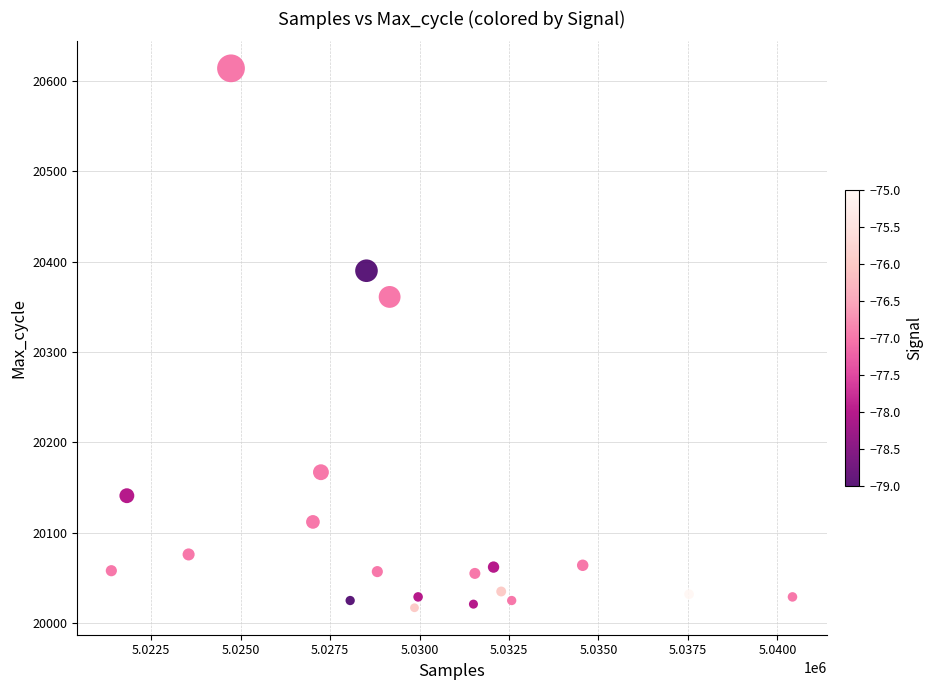

What is the range of Y values (max minus min)?

597